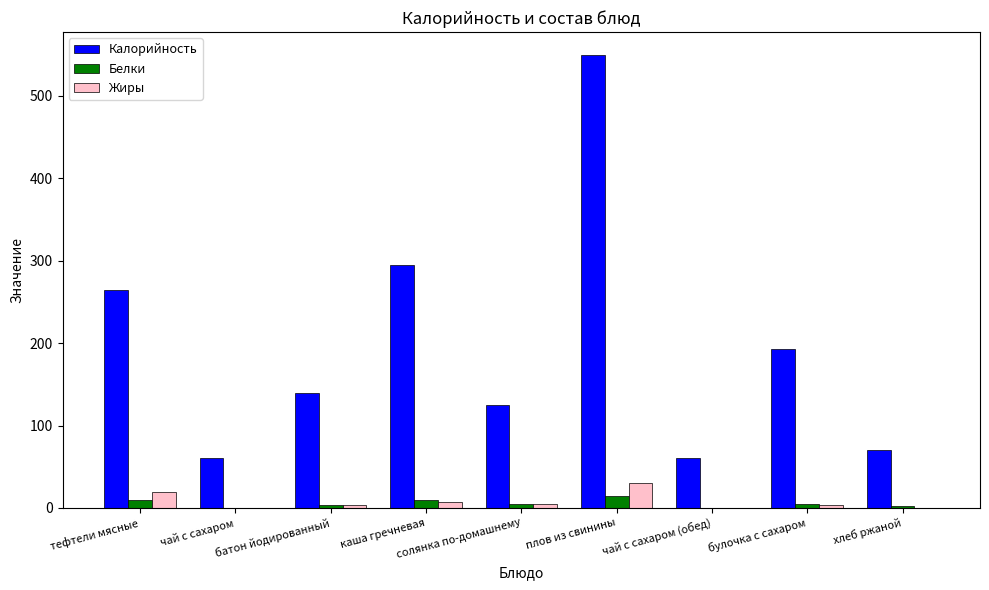

Count the number of categories in the chart.

9